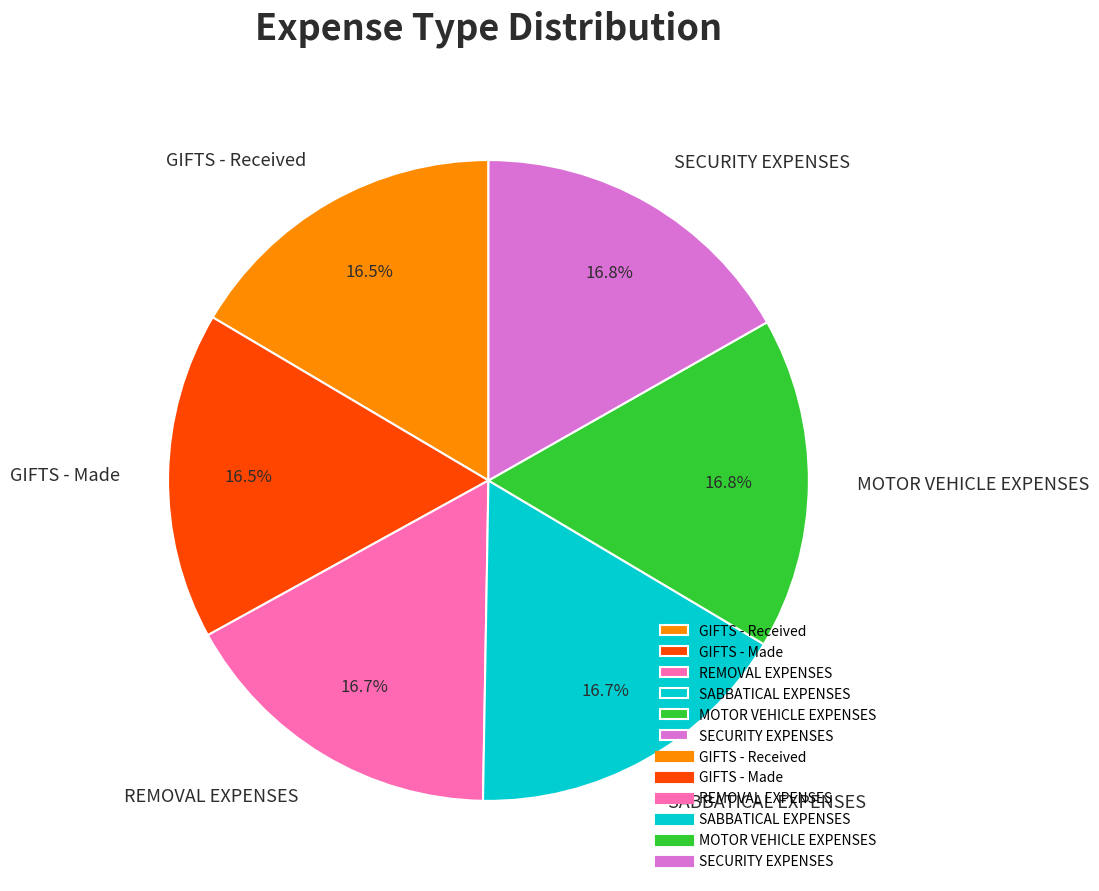

Does any single category account for the majority?

No